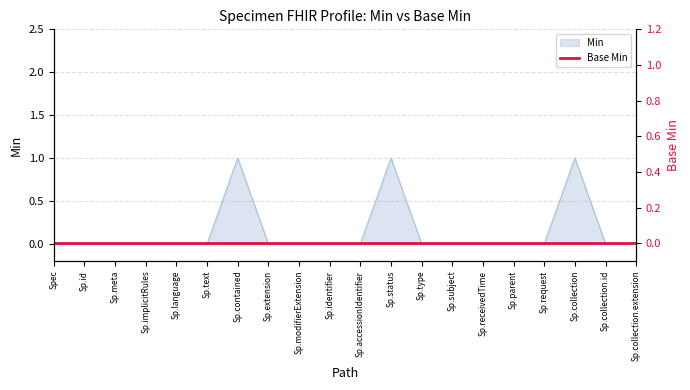

What is the label of the 2nd point from the left?

Sp.id